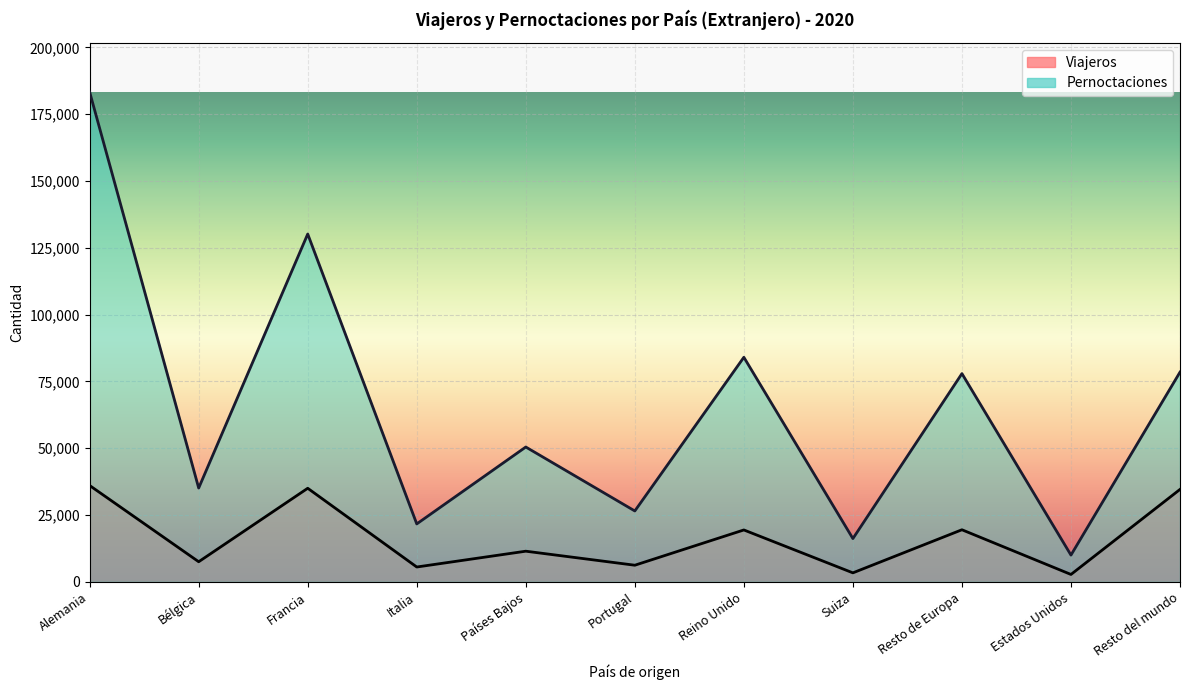

What is the lowest value of the Pernoctaciones series?

10033